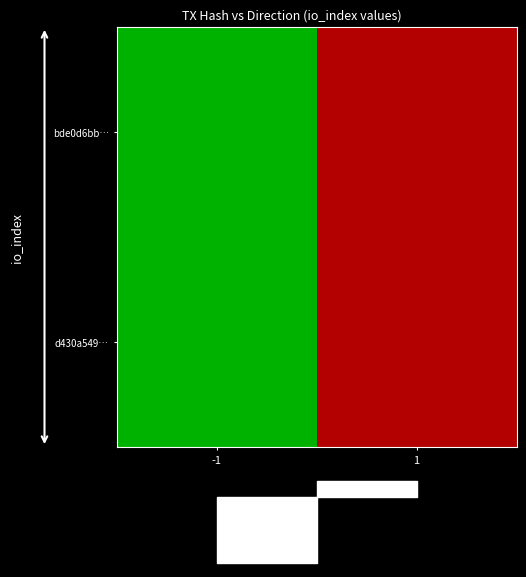

The d430a549… series shows 2 at 1. True or false?

True